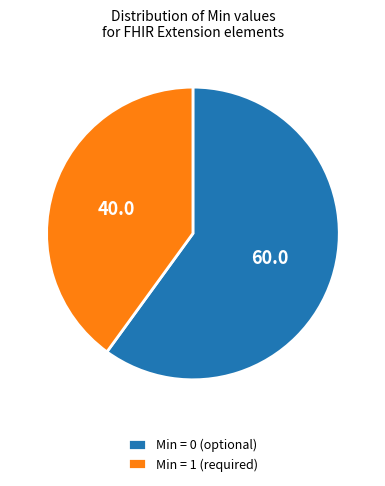

What is the majority slice?

Min = 0 (optional)